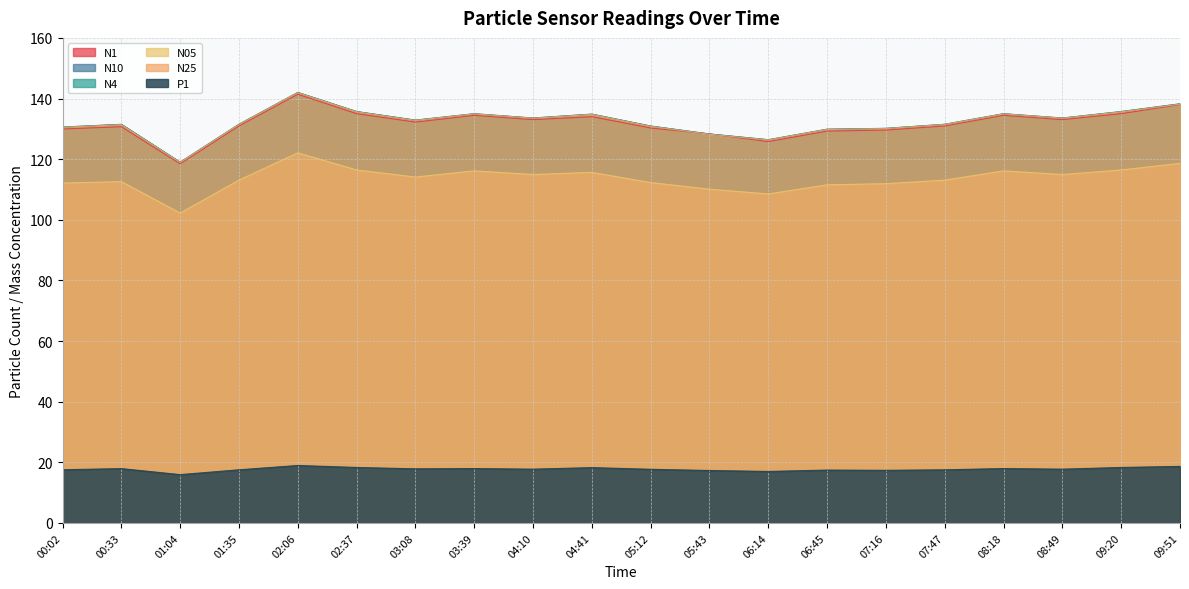

Read the N25 value at 09:51.

138.1